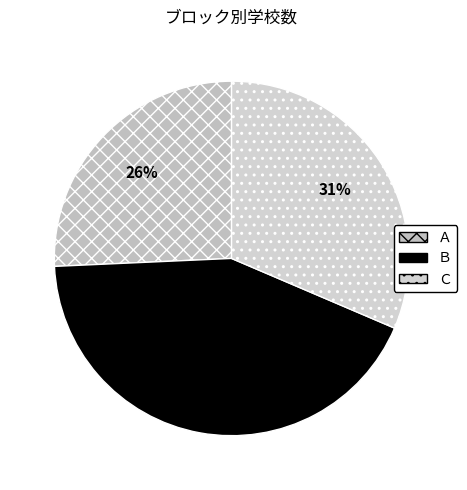

Count the number of slices in the pie.

3